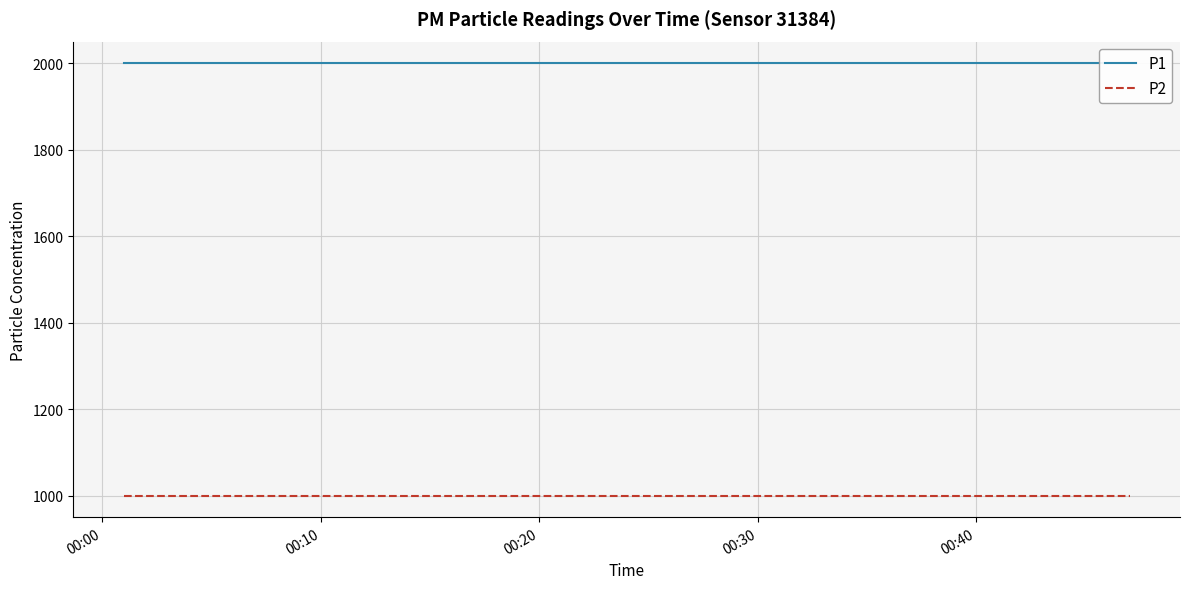

Reading right to left, transcribe all the data shown in this chart.

P1: 1999.9	1999.9	1999.9	1999.9	1999.9	1999.9	1999.9	1999.9	1999.9	1999.9	1999.9	1999.9	1999.9	1999.9	1999.9	1999.9	1999.9	1999.9	1999.9	1999.9
P2: 999.9	999.9	999.9	999.9	999.9	999.9	999.9	999.9	999.9	999.9	999.9	999.9	999.9	999.9	999.9	999.9	999.9	999.9	999.9	999.9